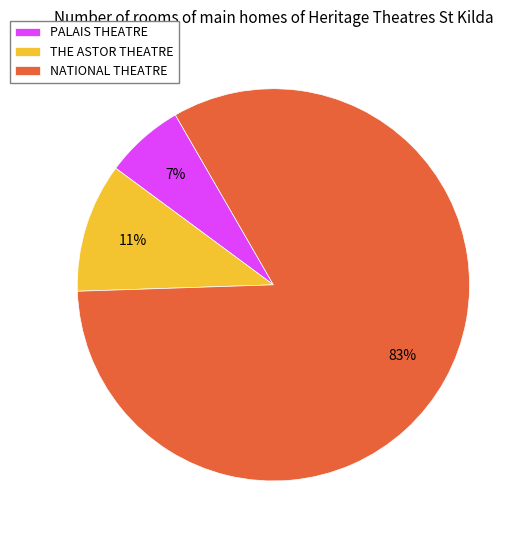

Which slice is the smallest?

PALAIS THEATRE